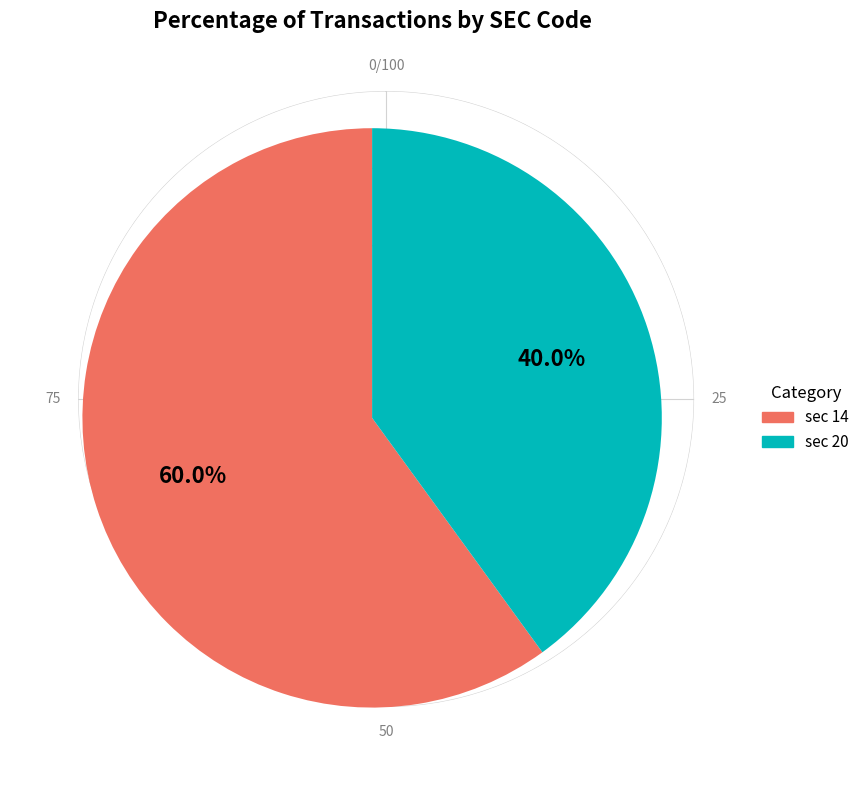

Count the number of slices in the pie.

2